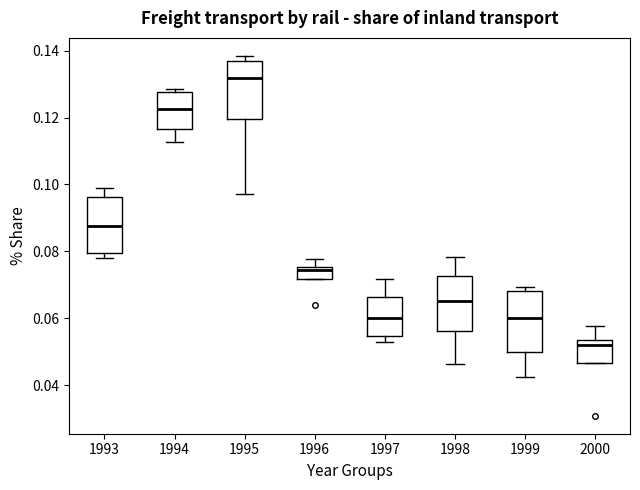

Reading left to right, transcribe this box plot: for each box, give where its median line is, the range the box spans, and where its two whiskers end, as read against the y-axis. The values are not printed on the chart, so give them approximately, as read against the axis.

1993: median 0.088, box 0.080 to 0.096, whiskers 0.078 to 0.098
1994: median 0.122, box 0.116 to 0.128, whiskers 0.112 to 0.128 (just above the box's upper edge)
1995: median 0.132, box 0.120 to 0.138, whiskers 0.098 to 0.138 (just above the box's upper edge)
1996: median 0.074, box 0.072 to 0.076, whiskers 0.072 to 0.078
1997: median 0.060, box 0.054 to 0.066, whiskers 0.052 to 0.072
1998: median 0.066, box 0.056 to 0.072, whiskers 0.046 to 0.078
1999: median 0.060, box 0.050 to 0.068, whiskers 0.042 to 0.070
2000: median 0.052, box 0.046 to 0.054, whiskers 0.046 to 0.058